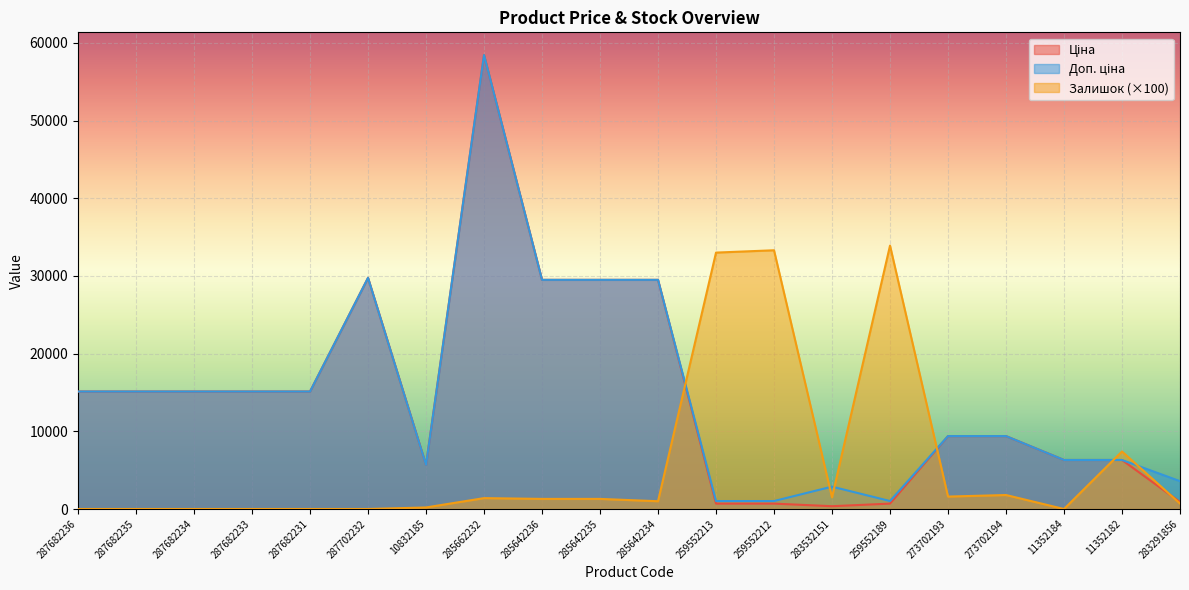

What is the spread (max minus min) of values at 273702193?

7784.0